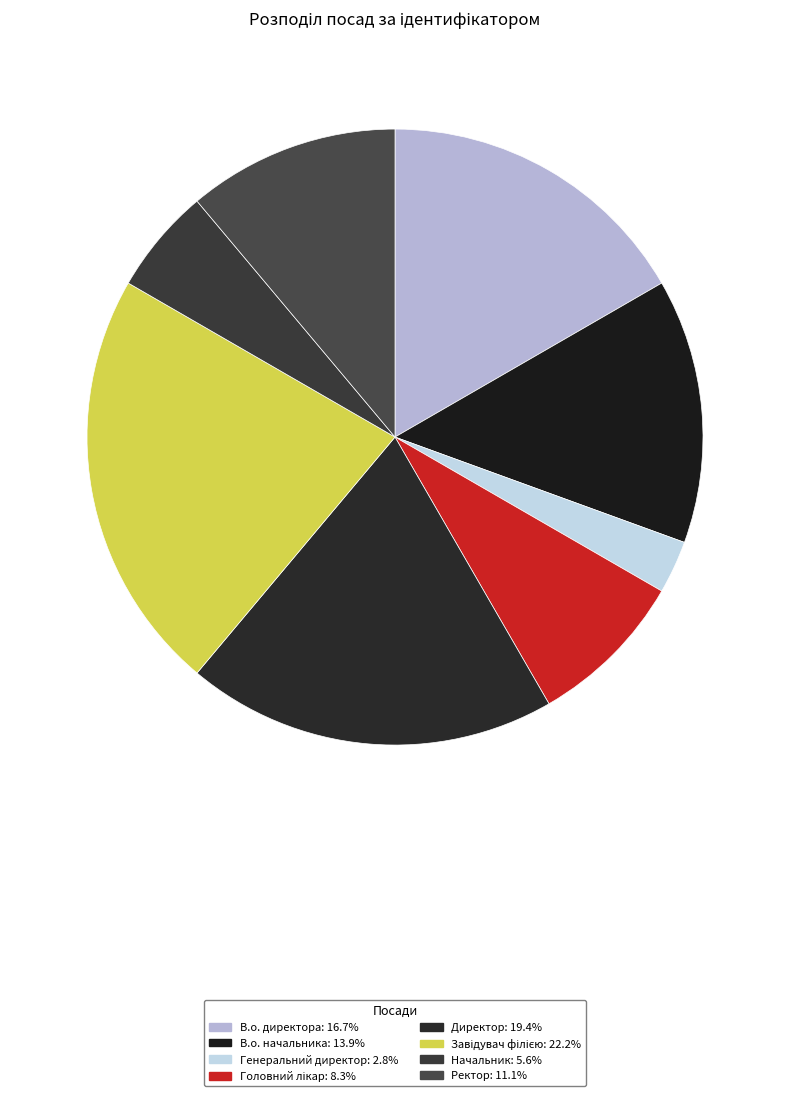

How many segments does this pie chart have?

8